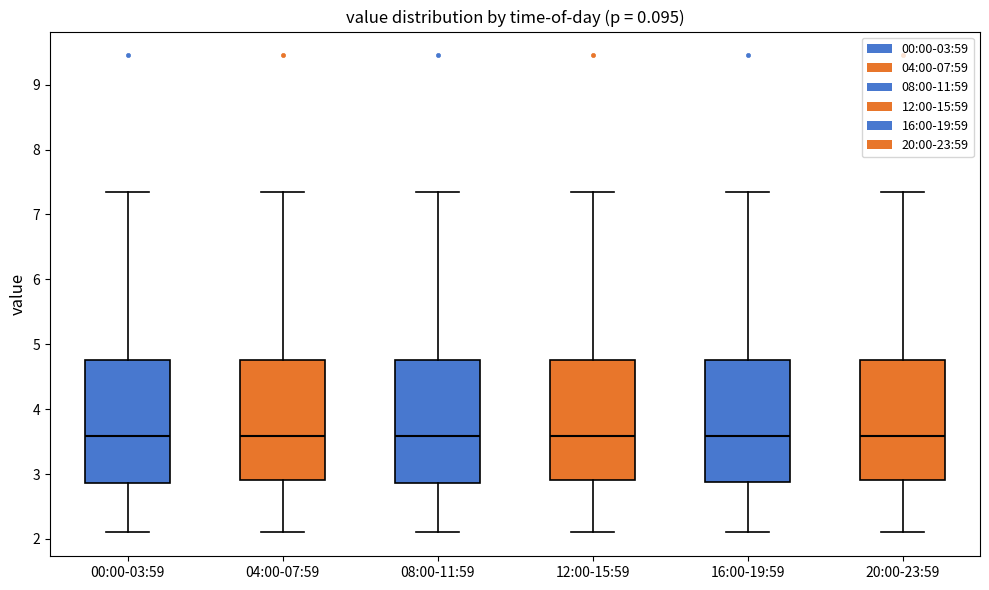

Reading left to right, read every box against the y-axis: the position of its median line, the range the box covers, and the ends of its whiskers. The values are not printed on the chart, so give them approximately, as read against the axis.

00:00-03:59: median 3.6, box 2.9 to 4.8, whiskers 2.1 to 7.4
04:00-07:59: median 3.6, box 2.9 to 4.8, whiskers 2.1 to 7.4
08:00-11:59: median 3.6, box 2.9 to 4.8, whiskers 2.1 to 7.4
12:00-15:59: median 3.6, box 2.9 to 4.8, whiskers 2.1 to 7.4
16:00-19:59: median 3.6, box 2.9 to 4.8, whiskers 2.1 to 7.4
20:00-23:59: median 3.6, box 2.9 to 4.8, whiskers 2.1 to 7.4